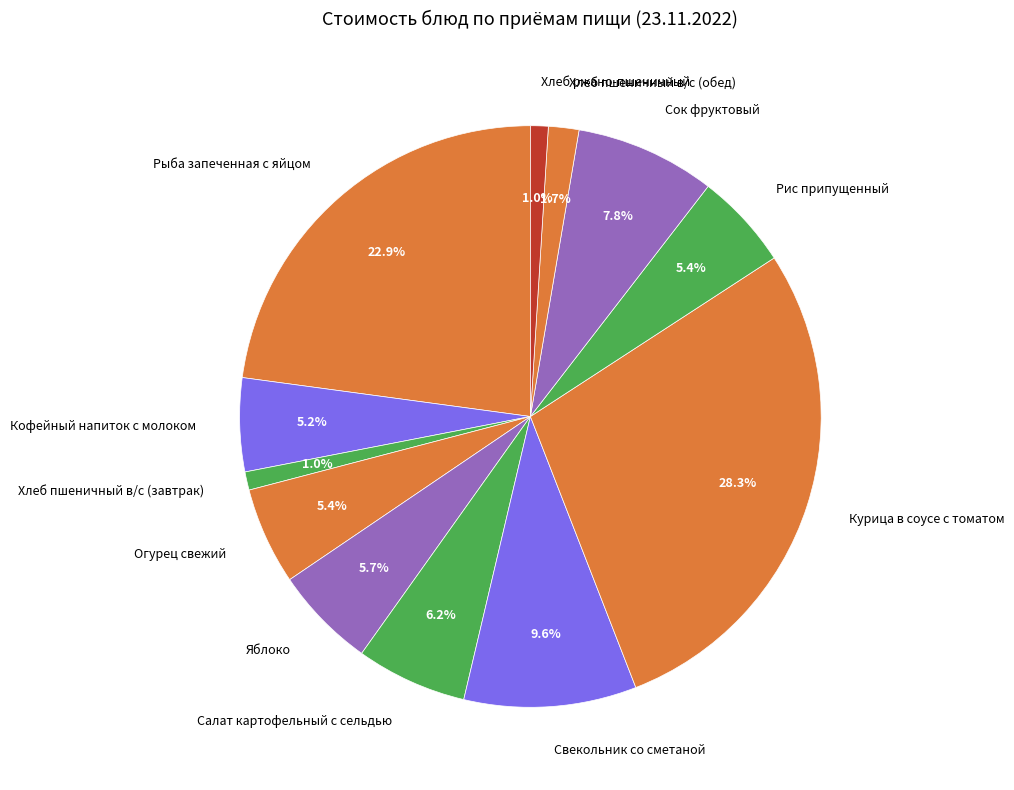

To the nearest percent, what is the difference between the largest and smallest slice percentages?

27%